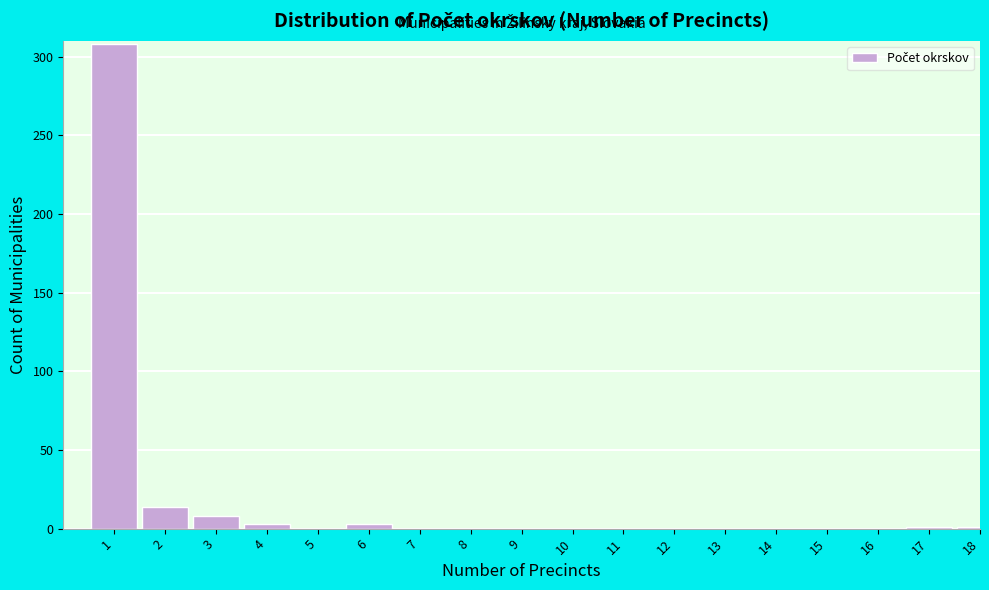

What is the sum of all values?

338